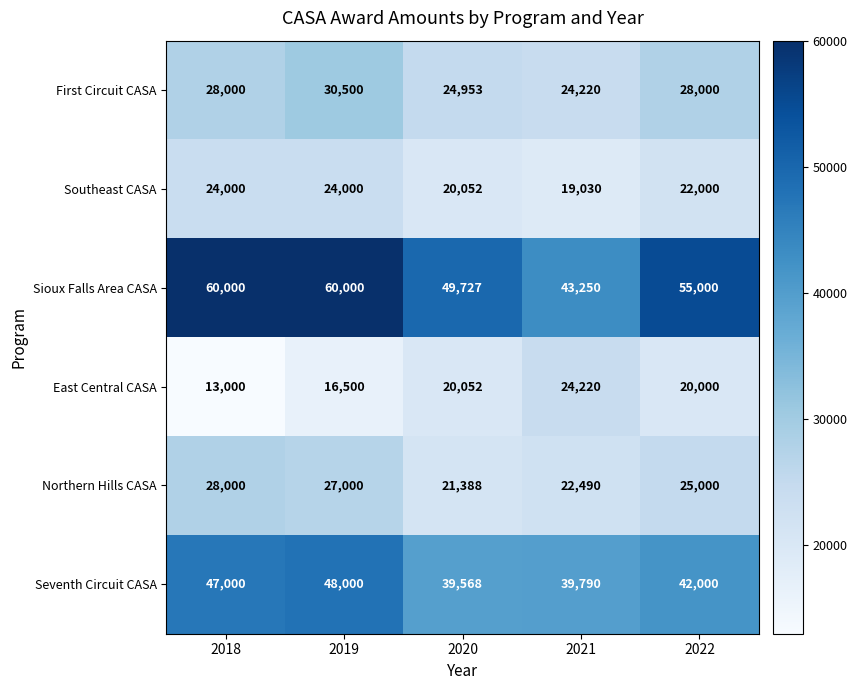

Which series changed the most between 2018 and 2020?

Sioux Falls Area CASA